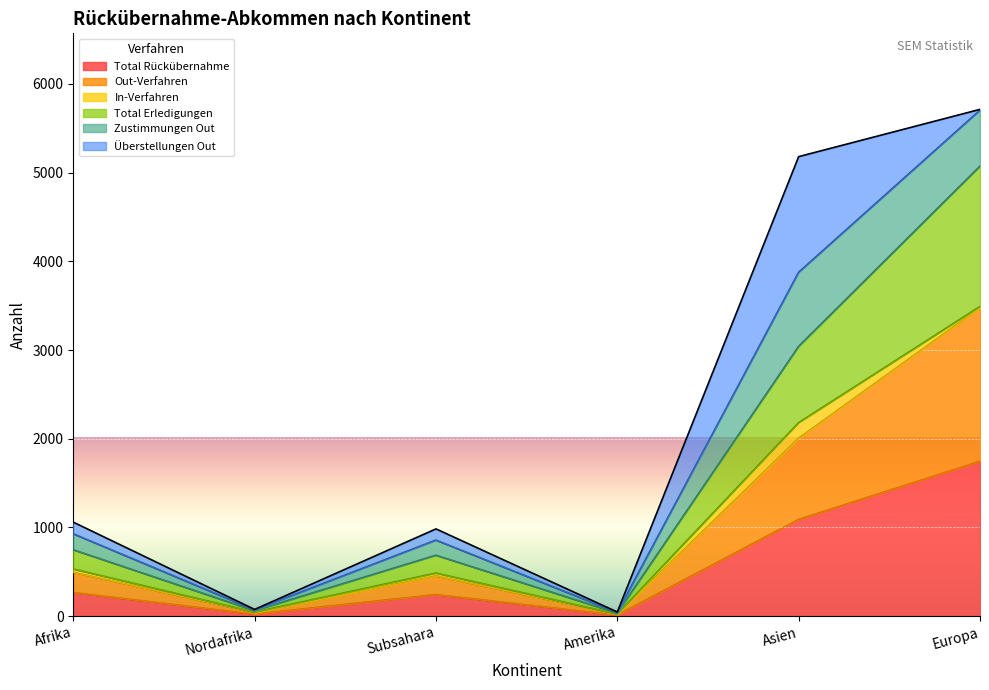

What is the smallest value displayed?

12